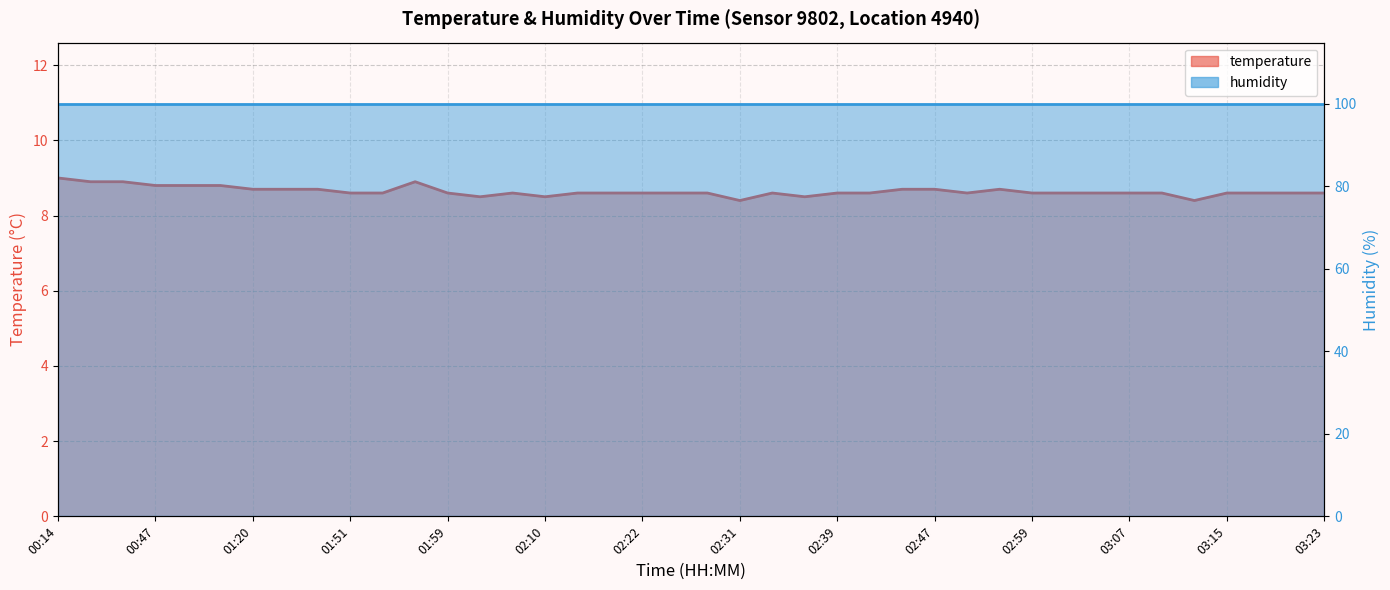

List the labels in order of value, smallest first.

02:31, 03:13, 02:02, 02:10, 02:36, 01:51, 01:54, 01:59, 02:05, 02:13, 02:16, 02:22, 02:25, 02:28, 02:34, 02:39, 02:42, 02:49, 02:59, 03:02, 03:05, 03:07, 03:10, 03:15, 03:18, 03:20, 03:23, 01:20, 01:31, 01:48, 02:44, 02:47, 02:57, 00:47, 00:52, 01:03, 00:25, 00:30, 01:56, 00:14